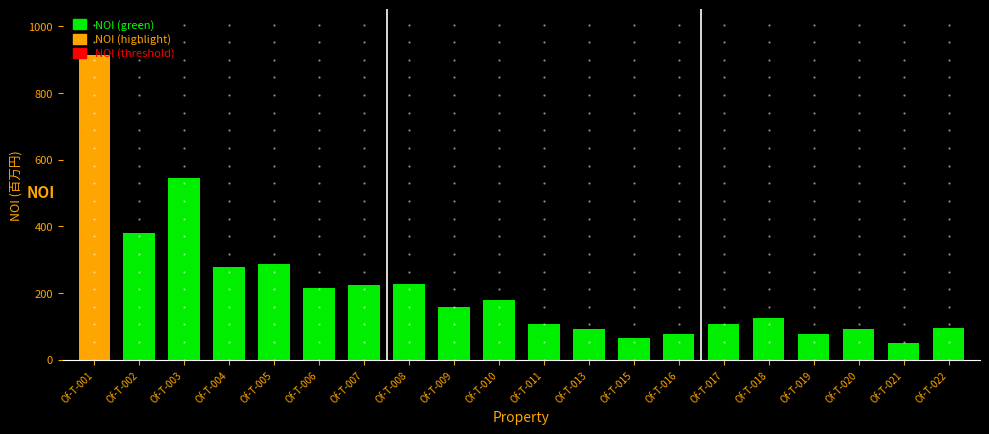

Which category has the highest value across all series?

Of-T-001